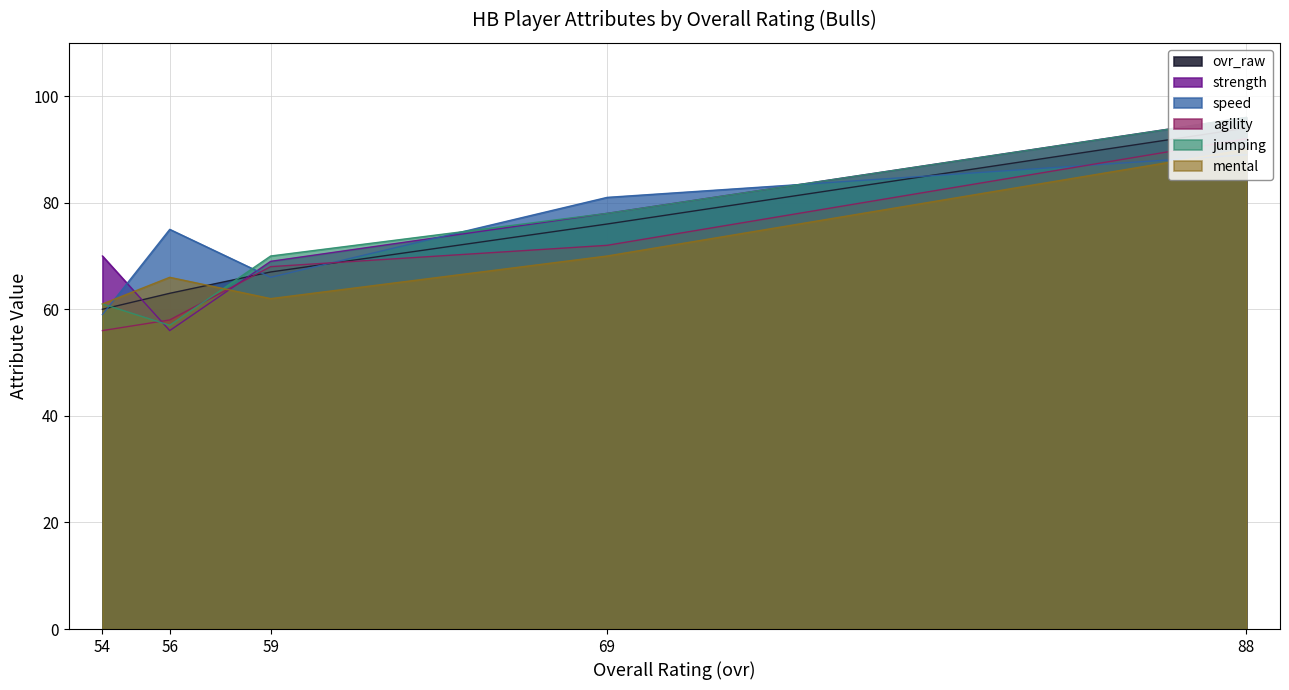

Which series has the largest total across all categories?

speed